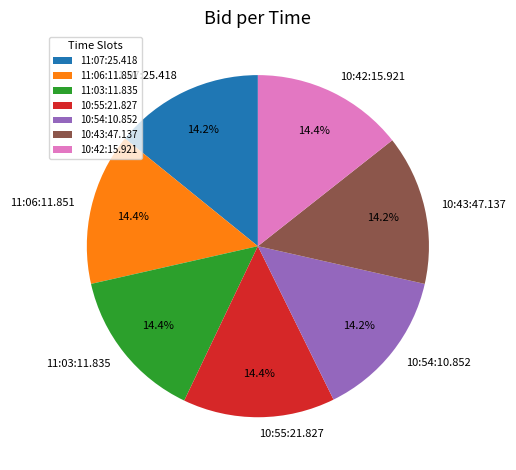

Do 11:03:11.835 and 11:07:25.418 together represent more than half of the pie?

No